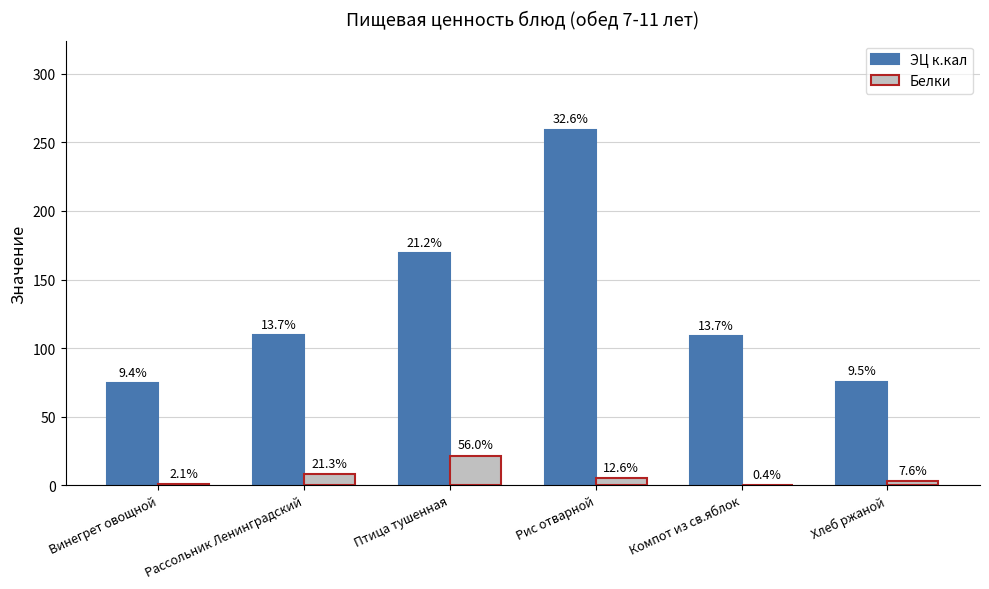

What is the label of the 2nd bar from the right?

Компот из св.яблок